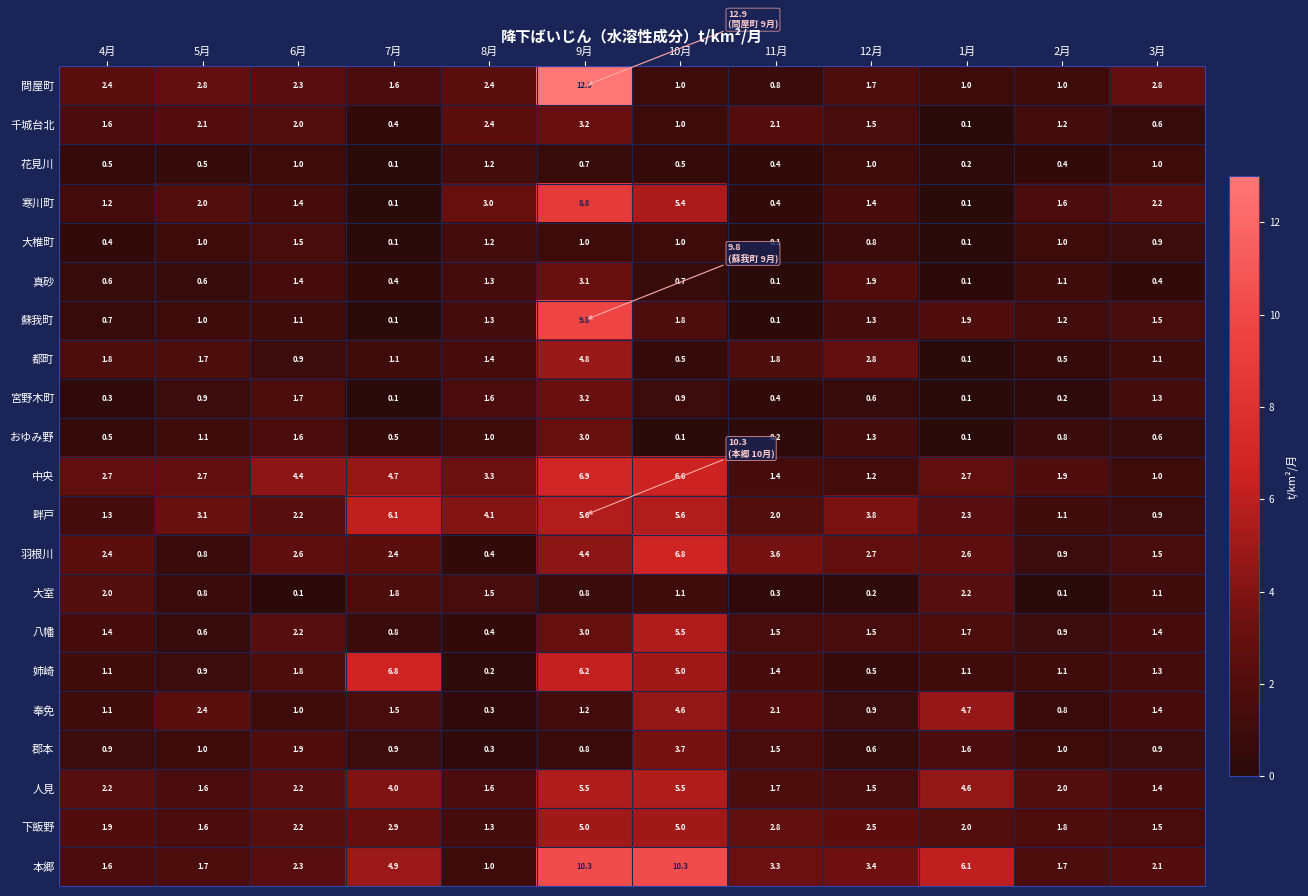

What value does the 郡本 series have at 2月?

1.0